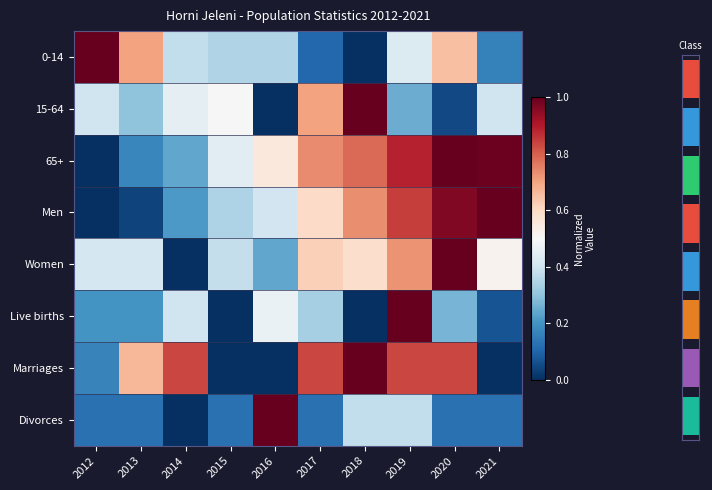

True or false: 15-64 has a value of 0.4 at 2017.

False